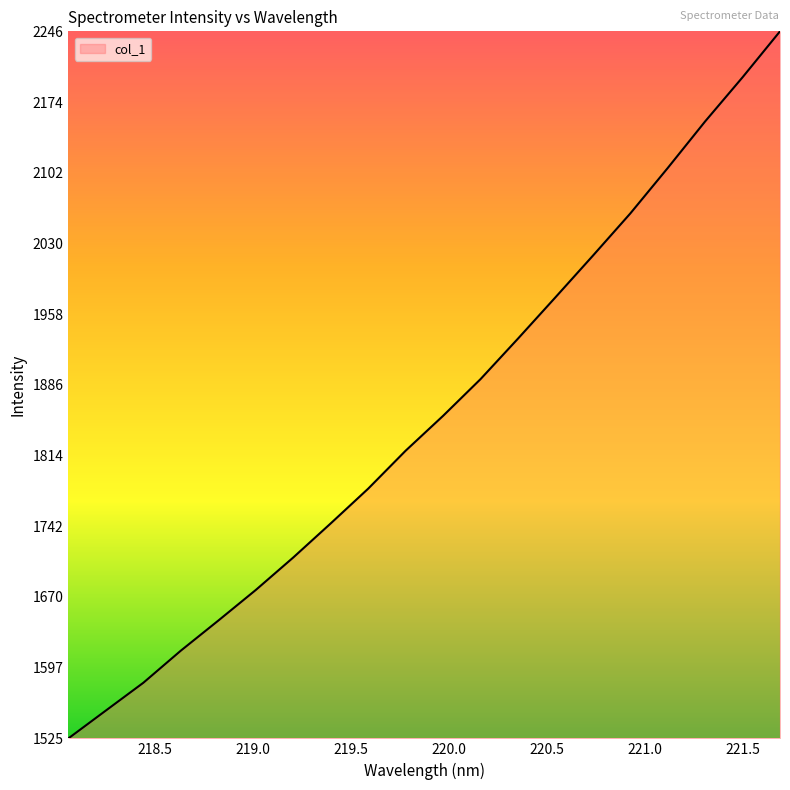

What is the smallest value displayed?

1525.4